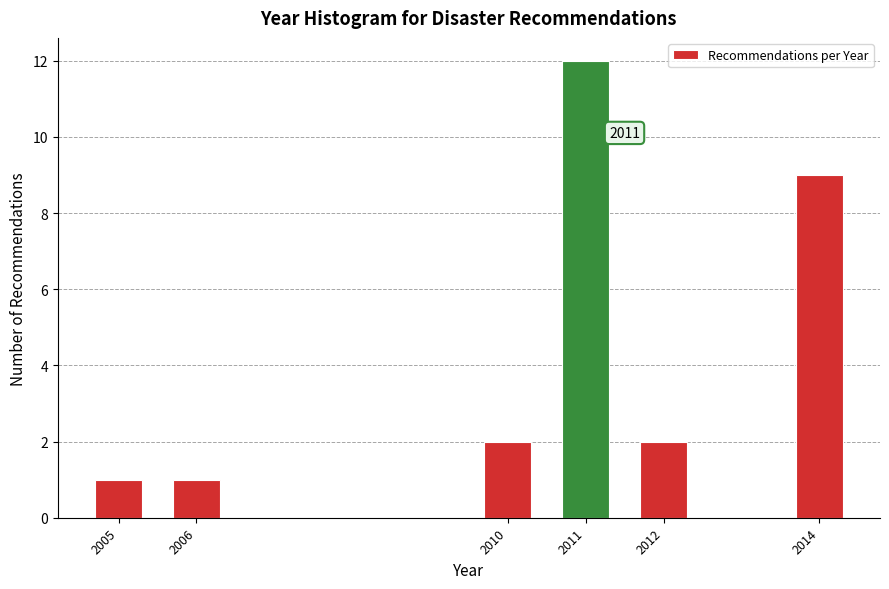

Reading left to right, transcribe all the data shown in this chart.

1	1	2	12	2	9